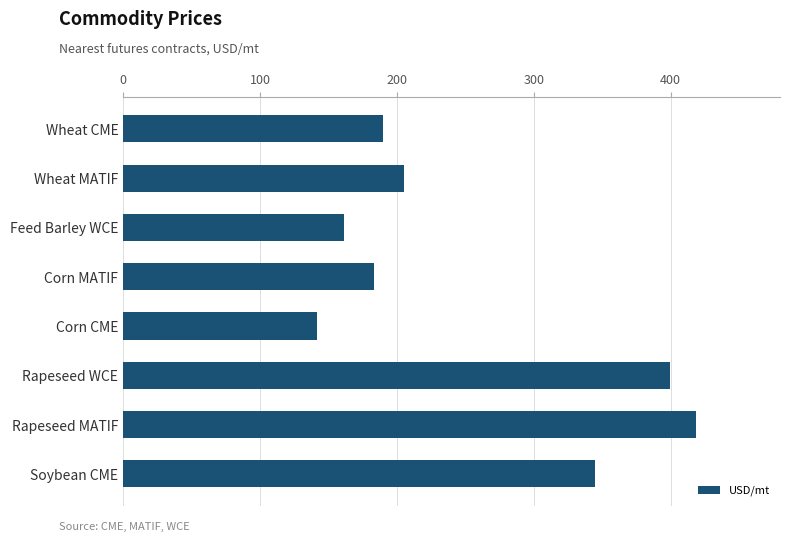

What is the label of the 7th bar from the bottom?

Wheat MATIF